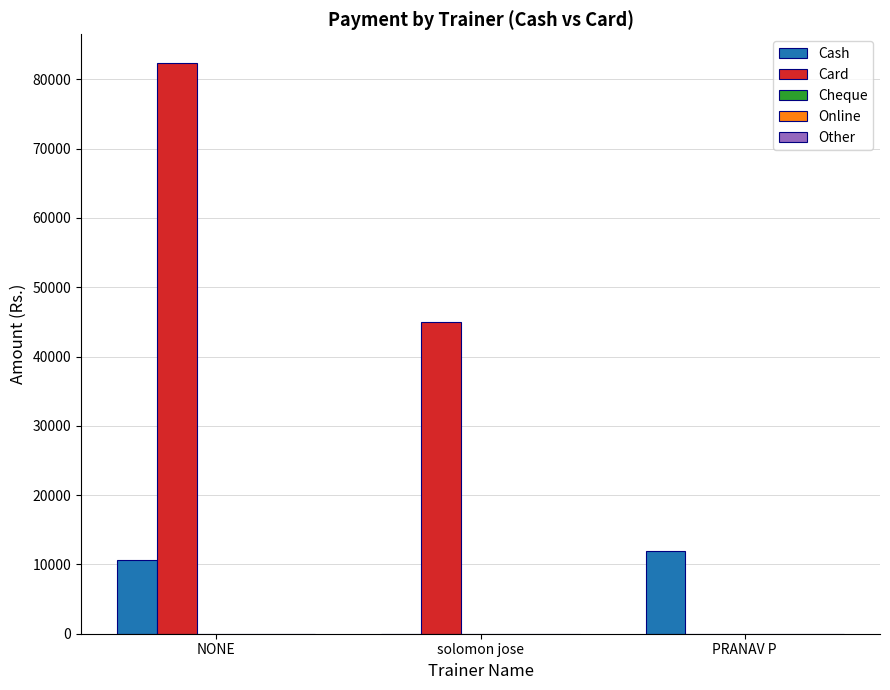

Does the chart contain stacked bars?

No